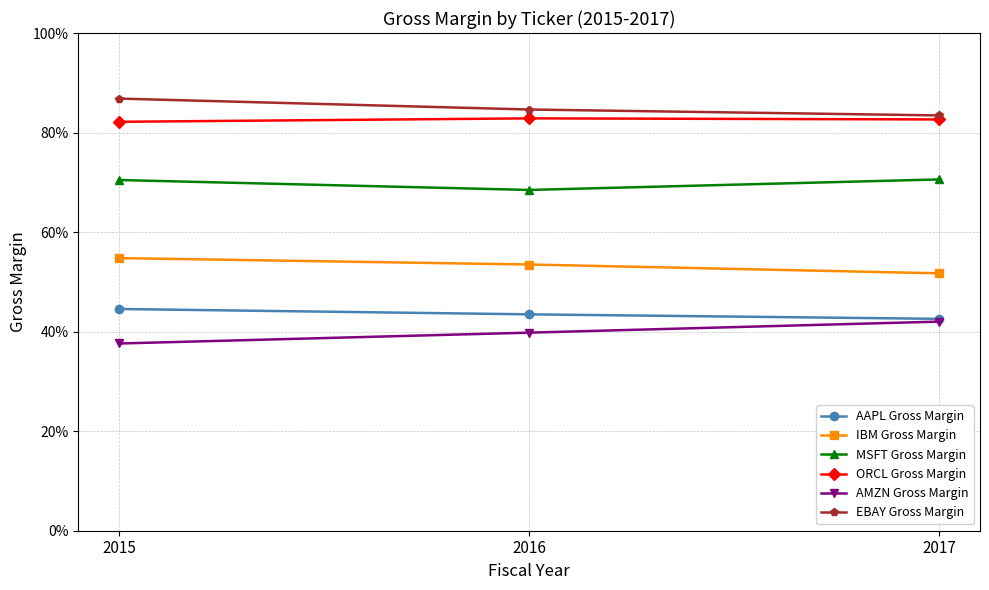

Does the chart have visible grid lines?

Yes